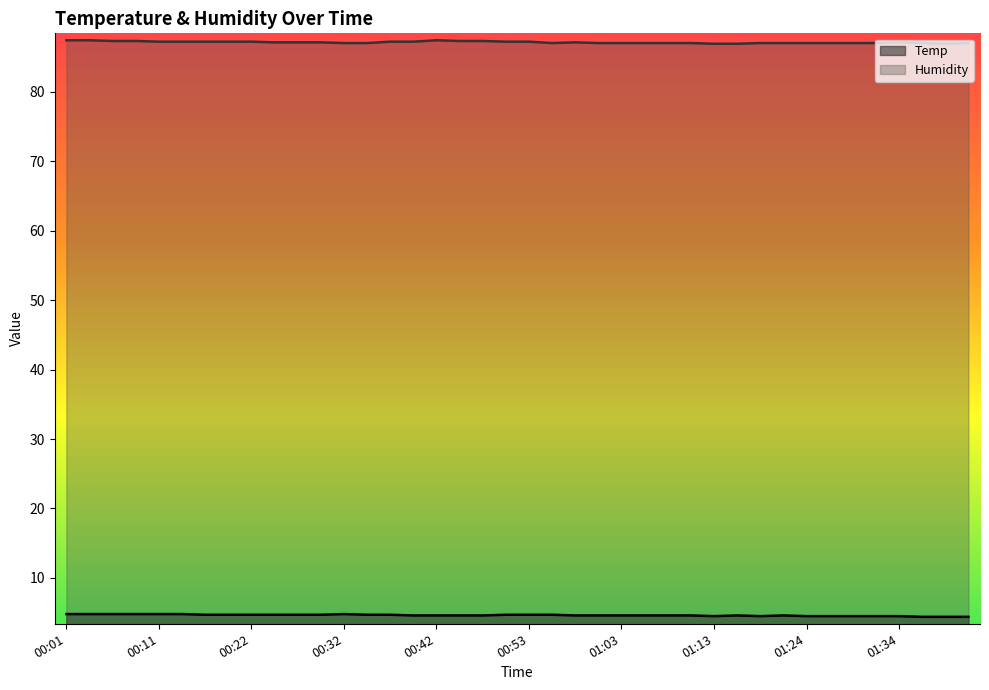

Reading right to left, list all the values displayed in this chart.

Temp: 4.4	4.4	4.4	4.5	4.5	4.5	4.5	4.5	4.6	4.5	4.6	4.5	4.6	4.6	4.6	4.6	4.6	4.6	4.7	4.7	4.7	4.6	4.6	4.6	4.6	4.7	4.7	4.8	4.7	4.7	4.7	4.7	4.7	4.7	4.8	4.8	4.8	4.8	4.8	4.8
Humidity: 87.0	86.9	87.0	87.1	87.0	87.0	87.0	87.0	87.0	87.0	86.9	86.9	87.0	87.0	87.0	87.0	87.0	87.1	87.0	87.2	87.2	87.3	87.3	87.4	87.2	87.2	87.0	87.0	87.1	87.1	87.1	87.2	87.2	87.2	87.2	87.2	87.3	87.3	87.4	87.4